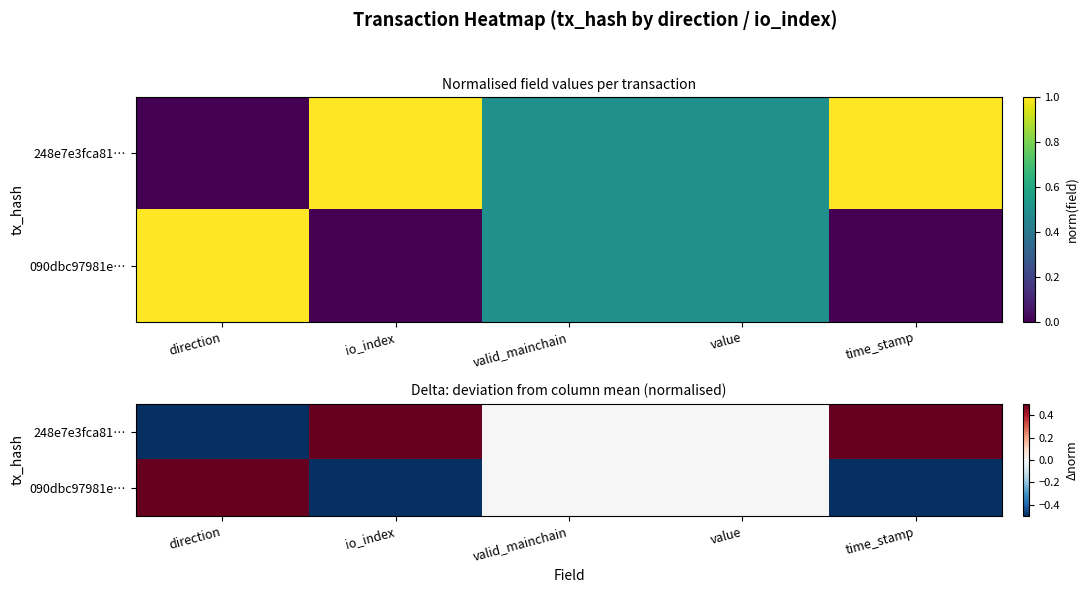

Which series has the largest total across all categories?

248e7e3fca81…